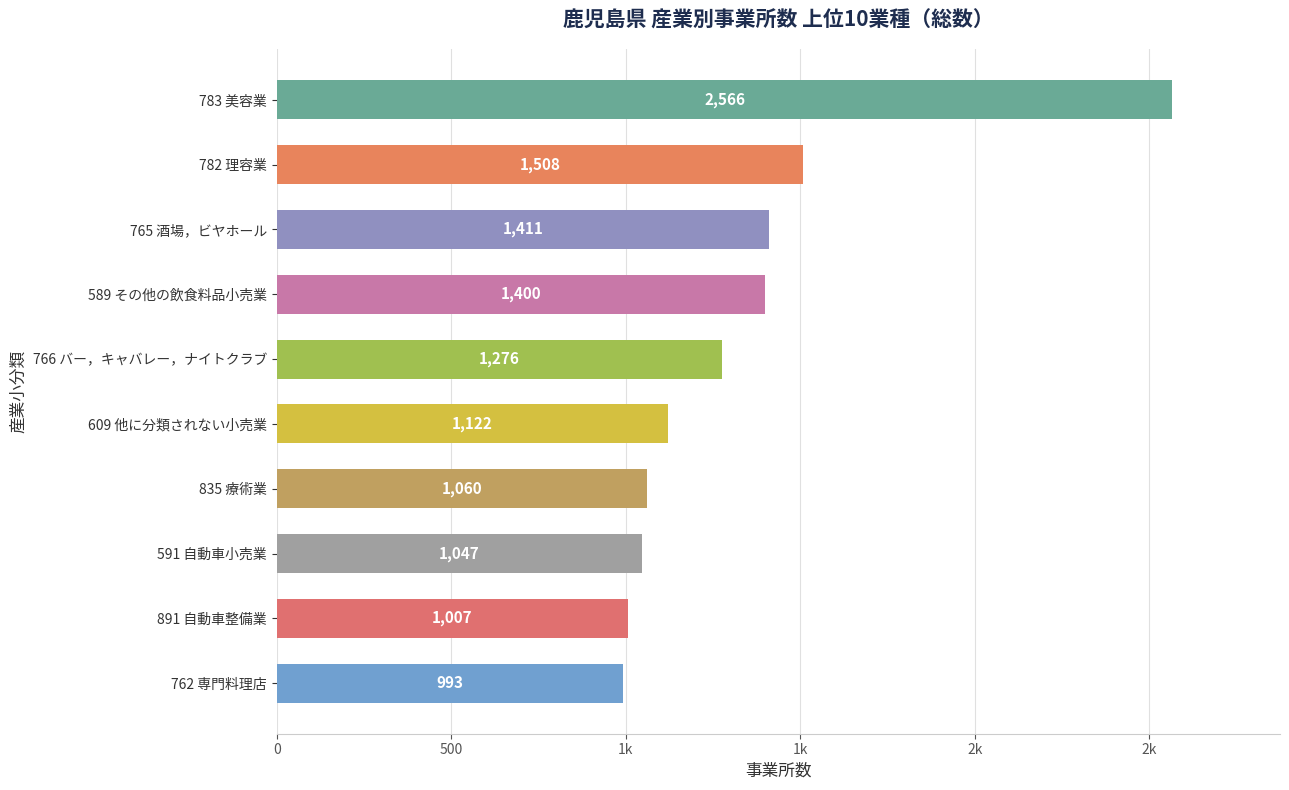

What is the smallest value displayed?

993